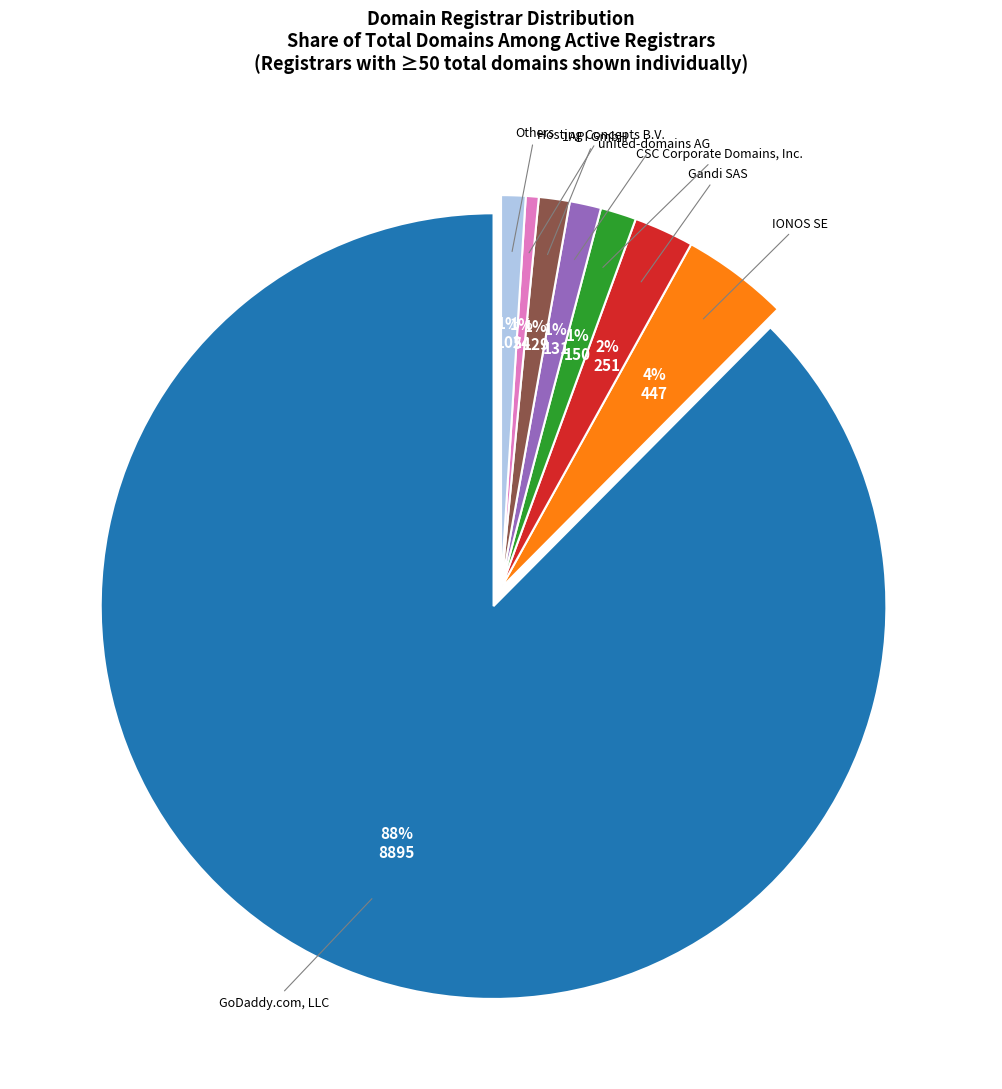

How many segments does this pie chart have?

8